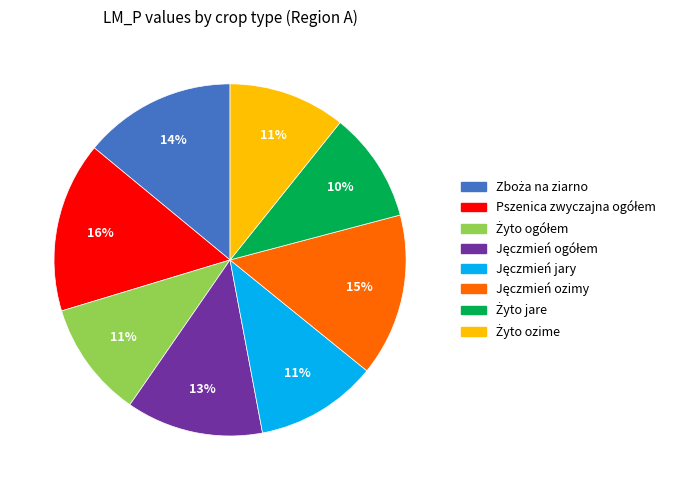

Is there any slice that represents more than half of the pie?

No